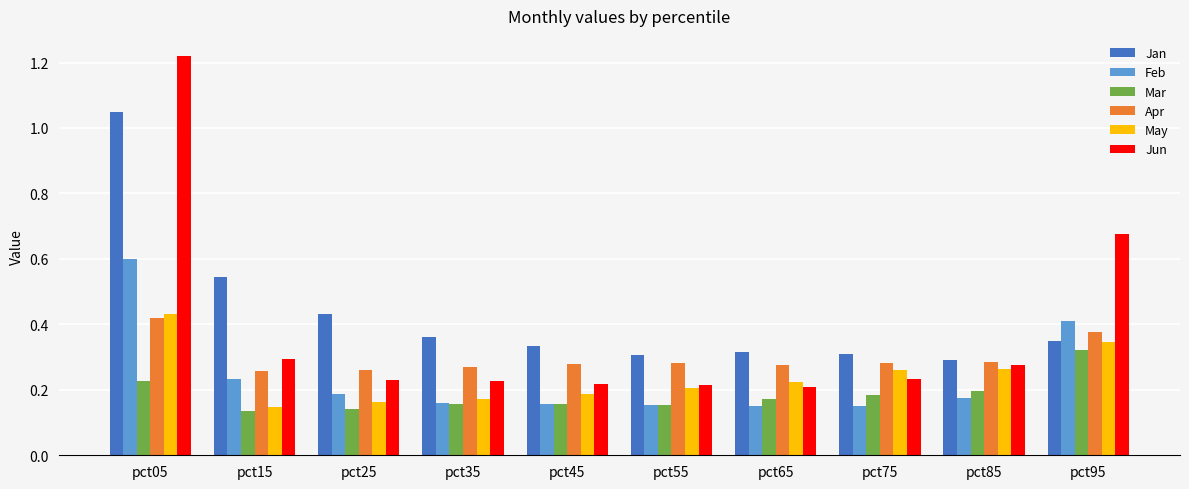

The Jun series shows 0.1 at pct65. True or false?

False